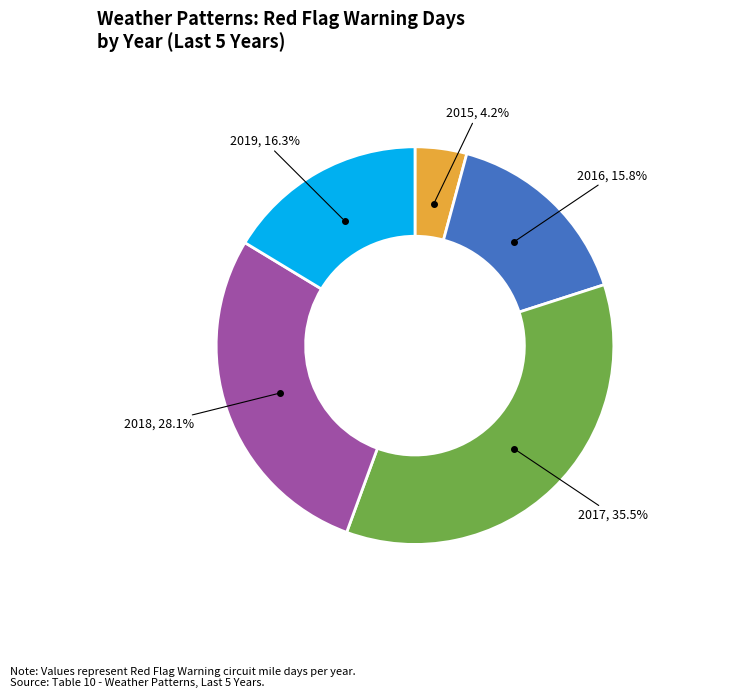

Which slice is the smallest?

2015